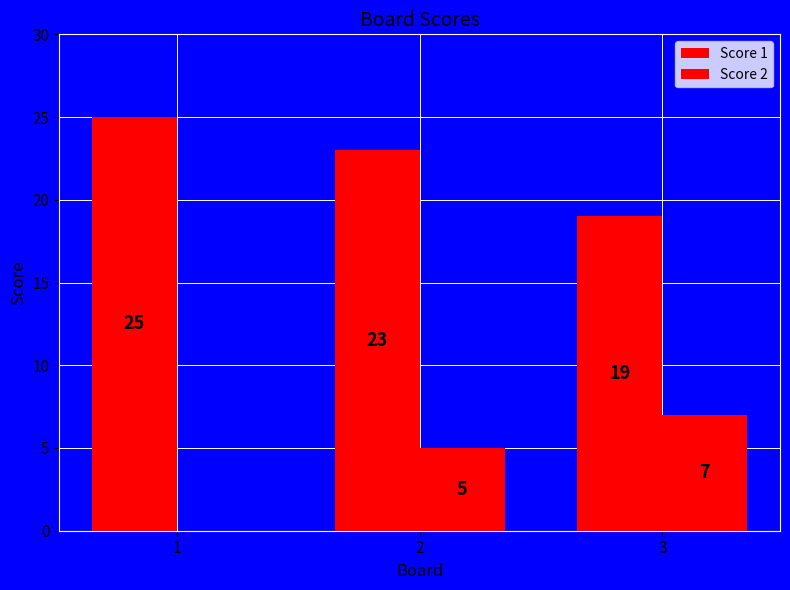

What is the value of the Score 1 bar at the 1st from the left?

25